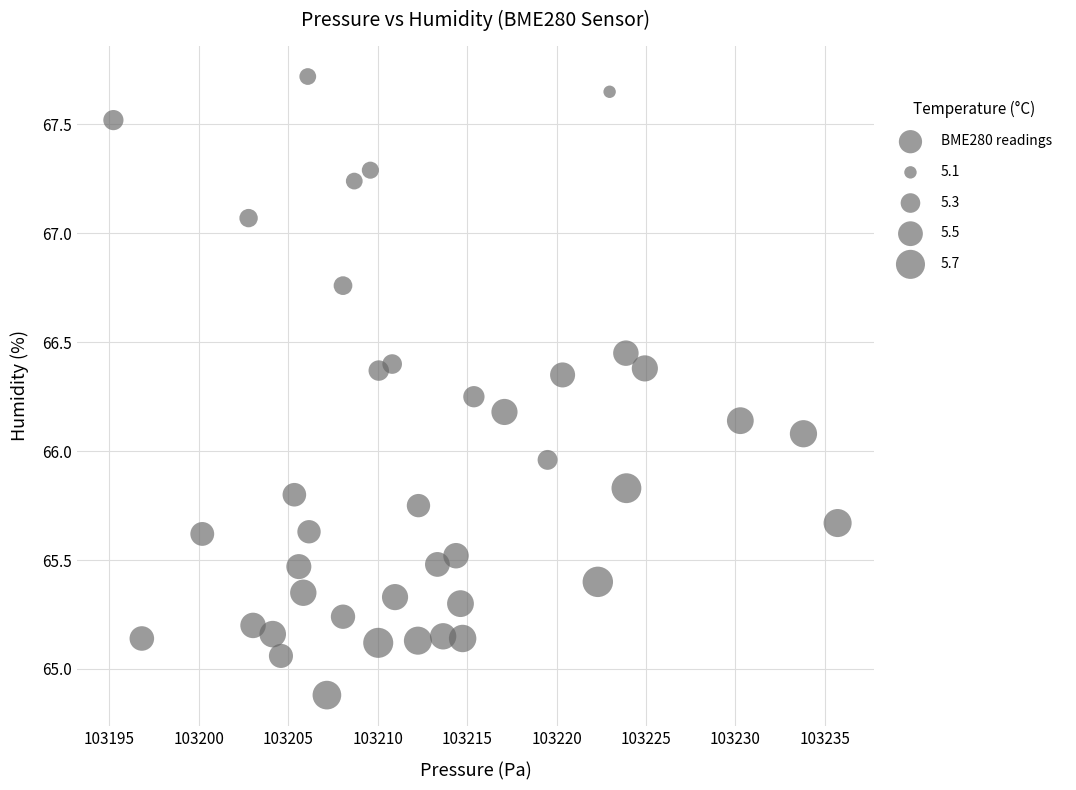

What is the range of Y values (max minus min)?

2.8